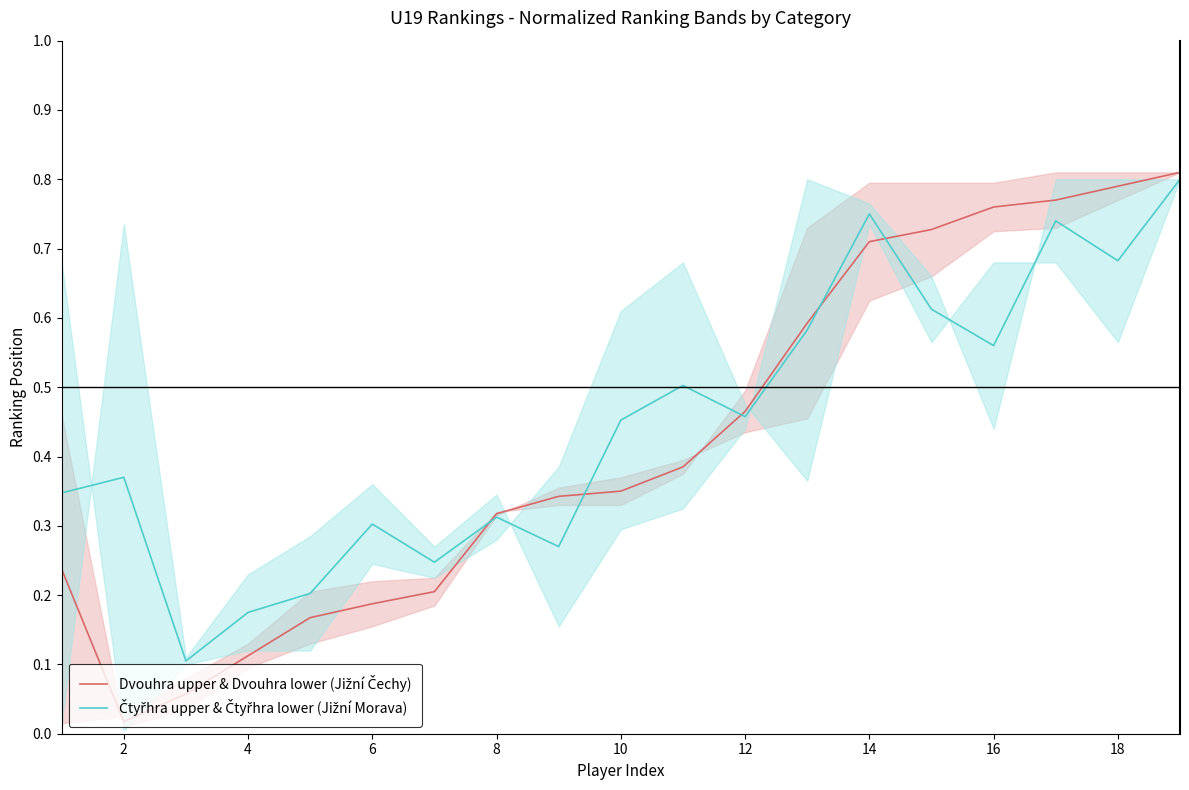

The Čtyřhra upper & Čtyřhra lower (Jižní Morava) series shows 0.9 at 18. True or false?

False